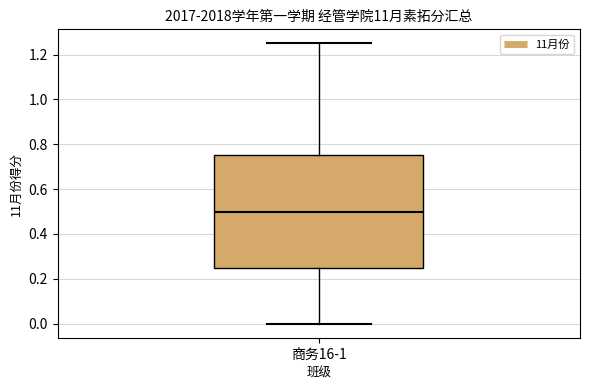

Read this box plot against the y-axis: the position of the median line, the range covered by the box, and the ends of both whiskers. The values are not printed on the chart, so give them approximately, as read against the axis.

median 0.50, box 0.26 to 0.76, whiskers 0.00 to 1.26